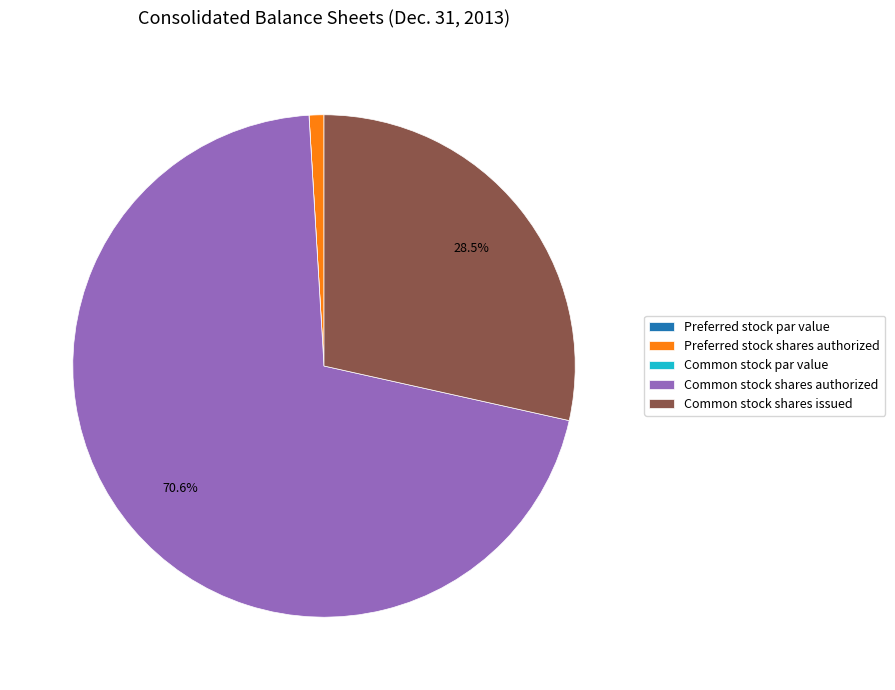

Which category has the biggest portion of the pie?

Common stock shares authorized